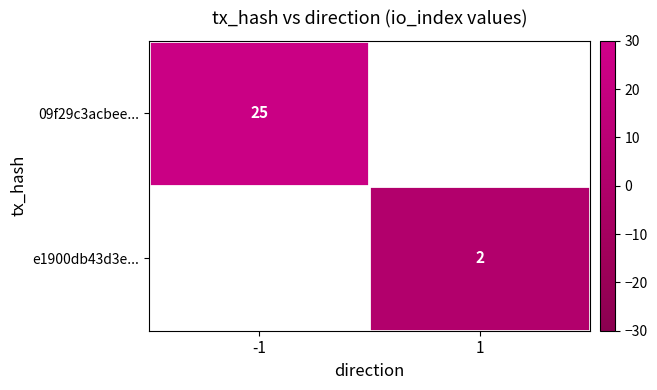

At which category is the sum across all series the highest?

-1